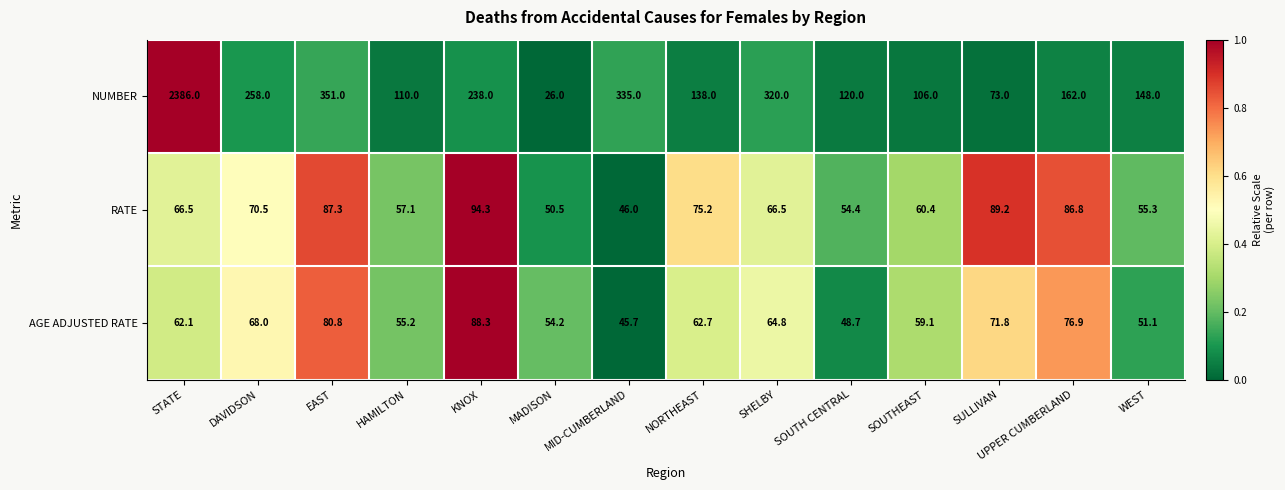

How many categories are shown in the chart?

14